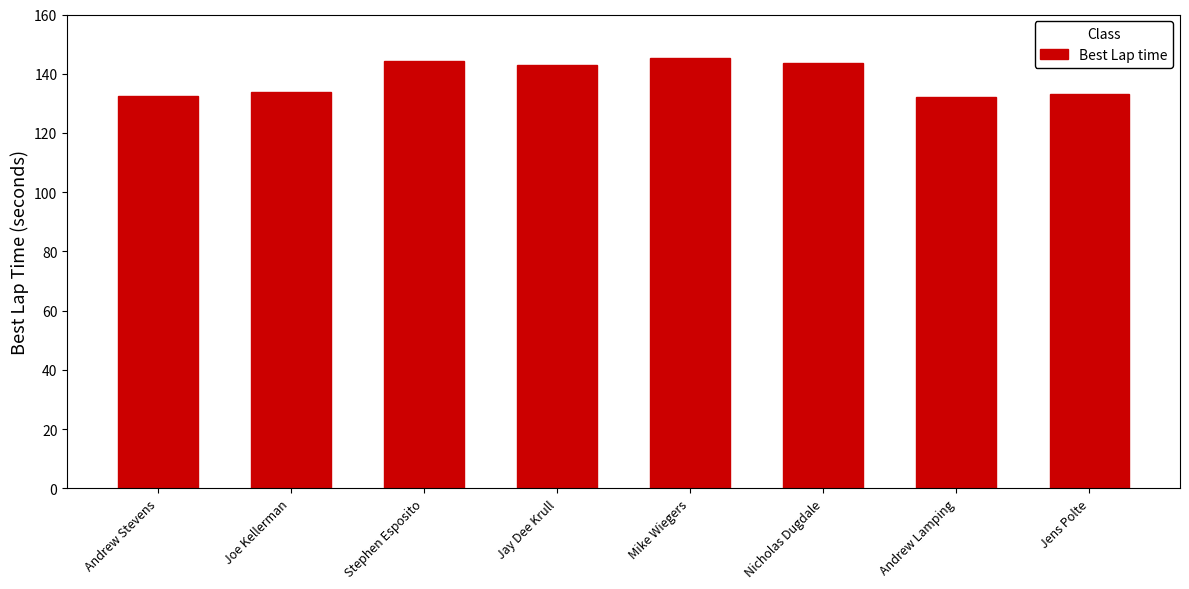

Between Andrew Lamping and Mike Wiegers, which is larger?

Mike Wiegers